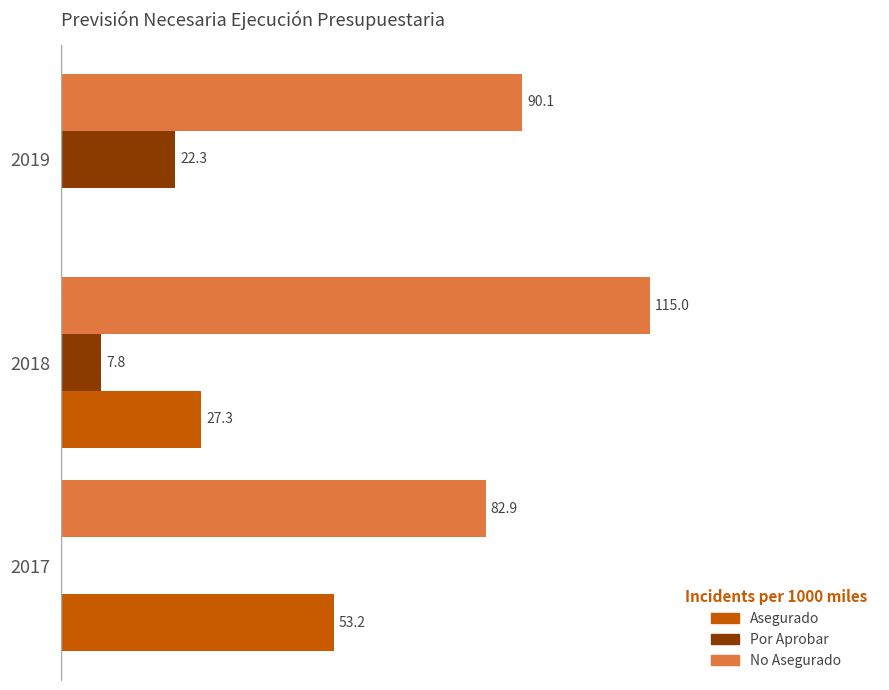

Which series changed the most between 2017 and 2019?

Asegurado